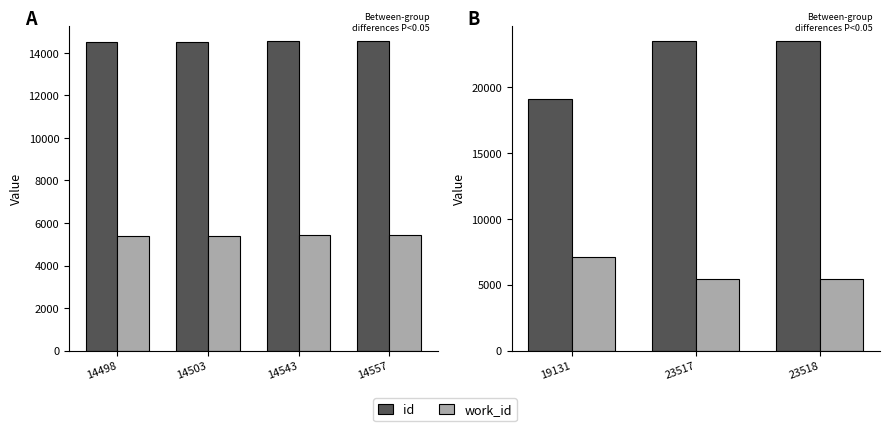

Is the value of work_id at 23518 greater than the value of id at 19131?

No